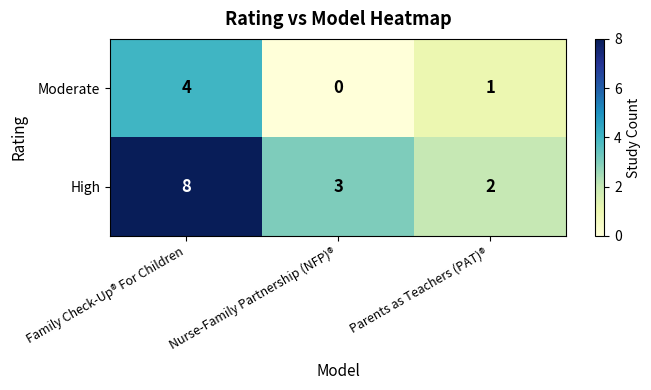

How many distinct data groups are displayed?

2